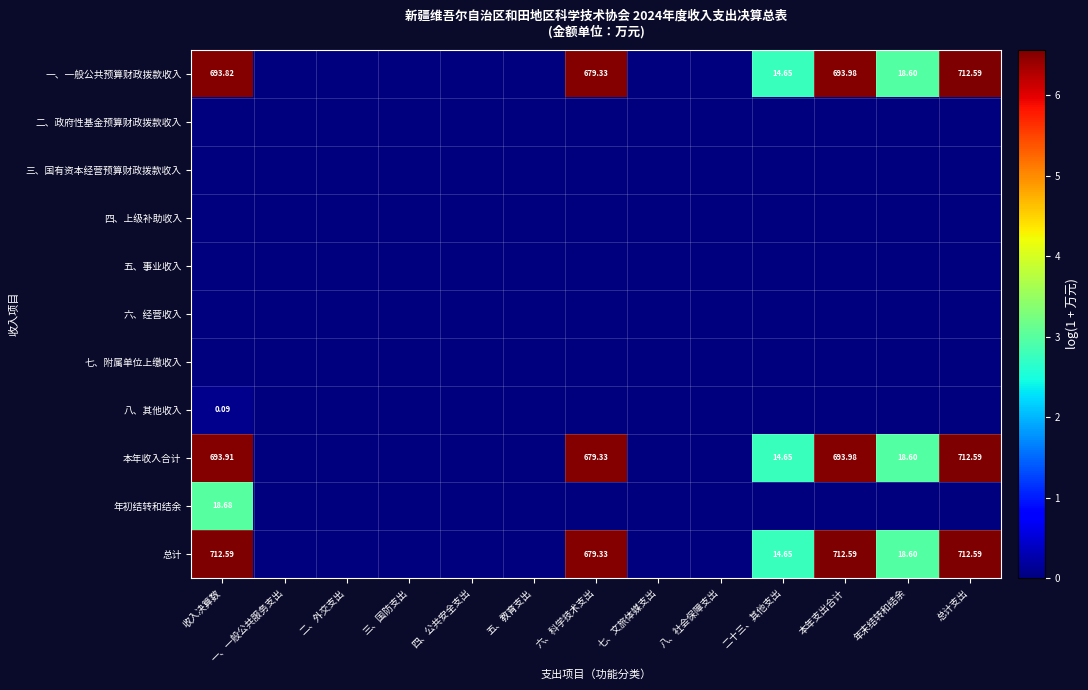

Is the value of 年初结转和结余 at 八、社会保障支出 greater than the value of 五、事业收入 at 六、科学技术支出?

No